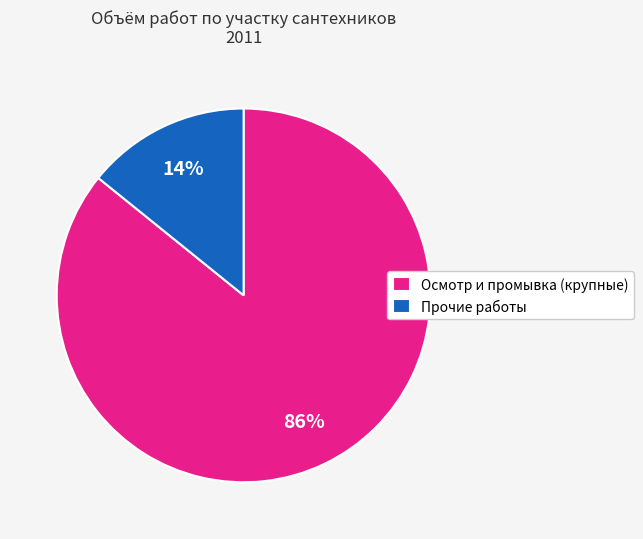

Which slice represents more than half of the pie?

Осмотр и промывка (крупные)